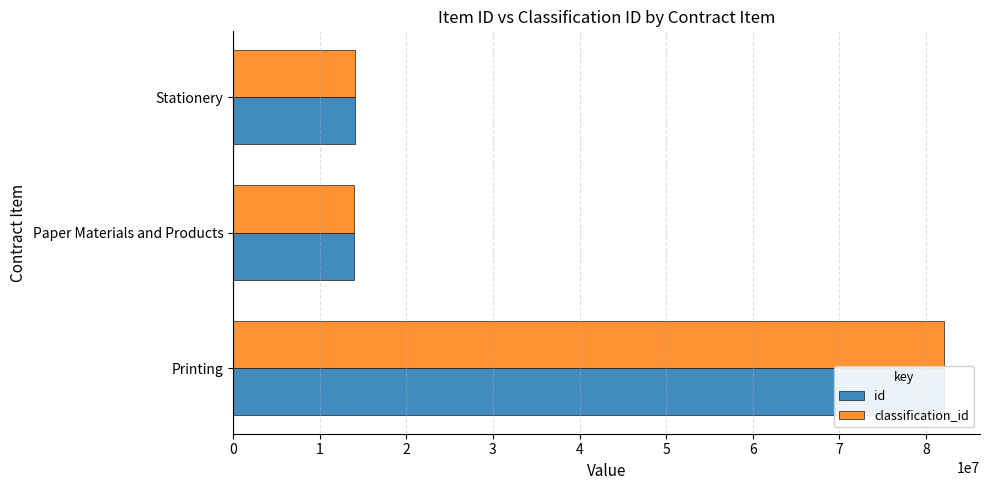

What is the value of the classification_id bar at the 3rd from the left?

14111509